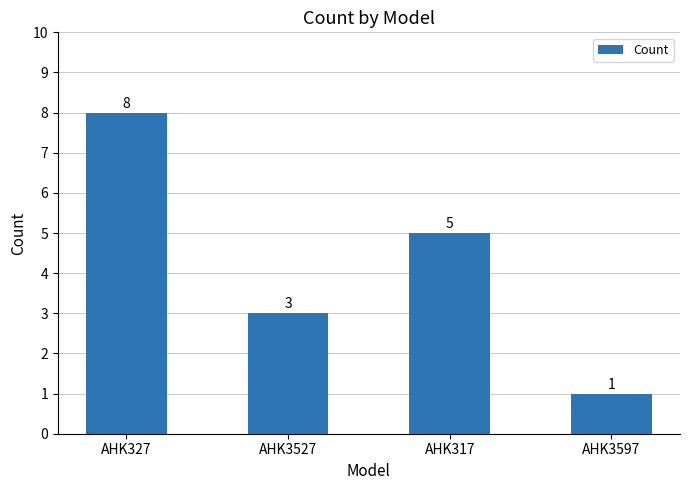

What is the greatest value displayed?

8